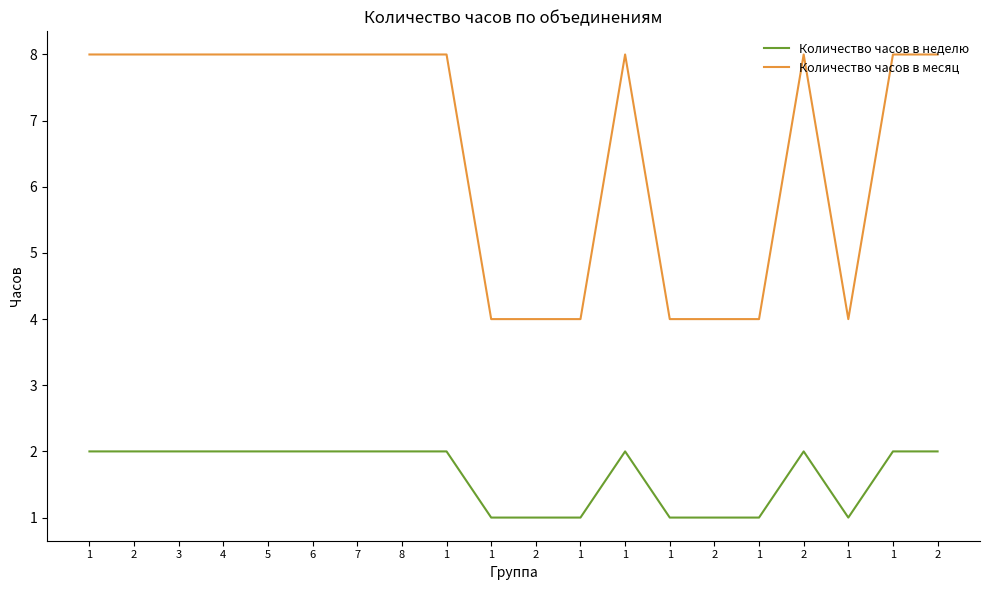

True or false: Количество часов в месяц has a value of 8 at 2.

True